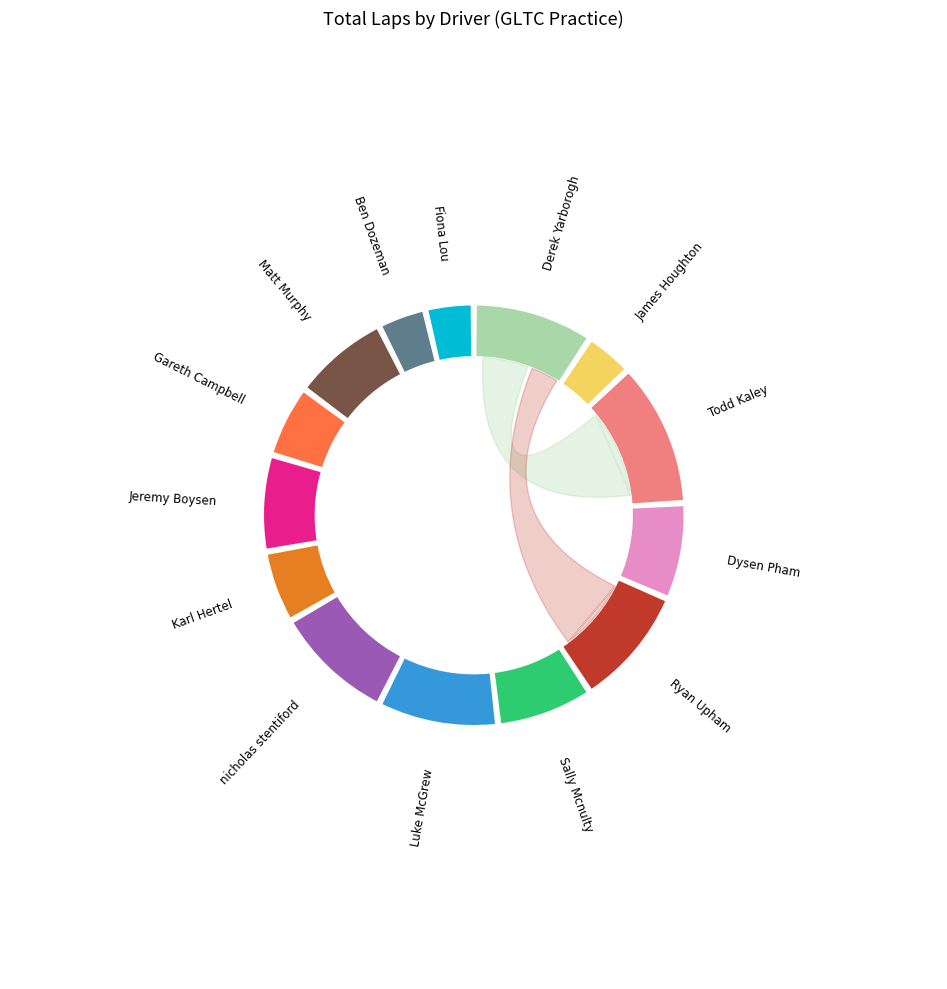

To the nearest percent, what portion does Ben Dozeman represent?

4%